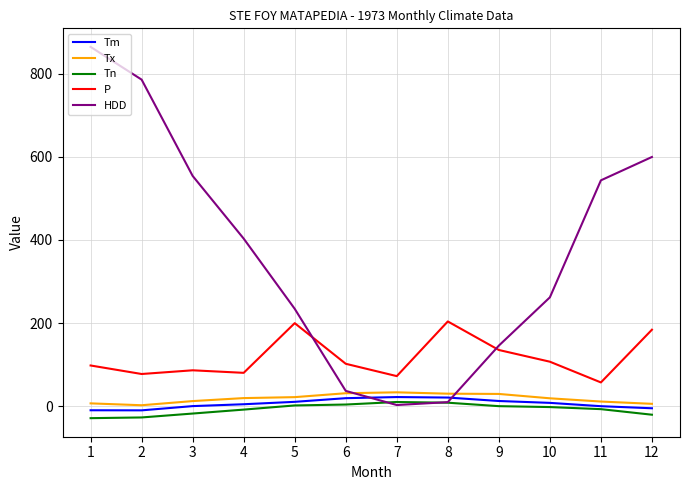

How many lines are shown in the chart?

5